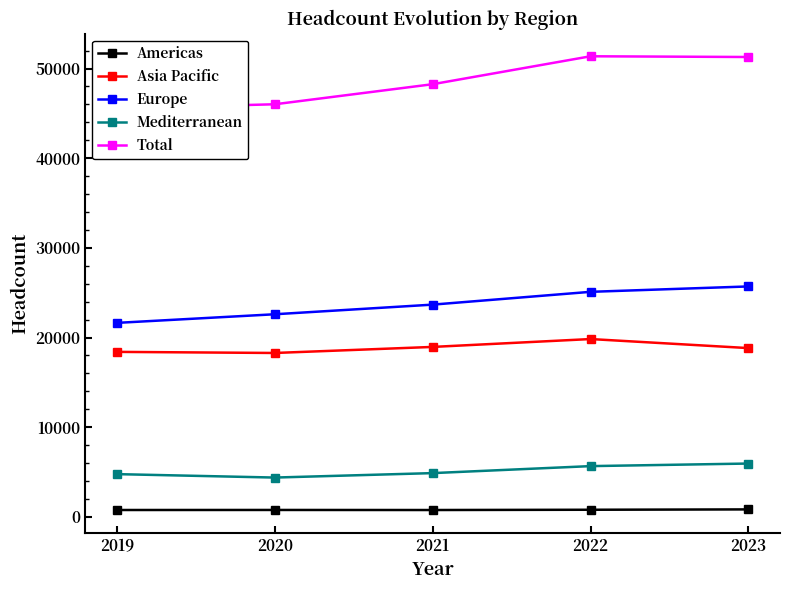

Which series changed the most between 2020 and 2022?

Total